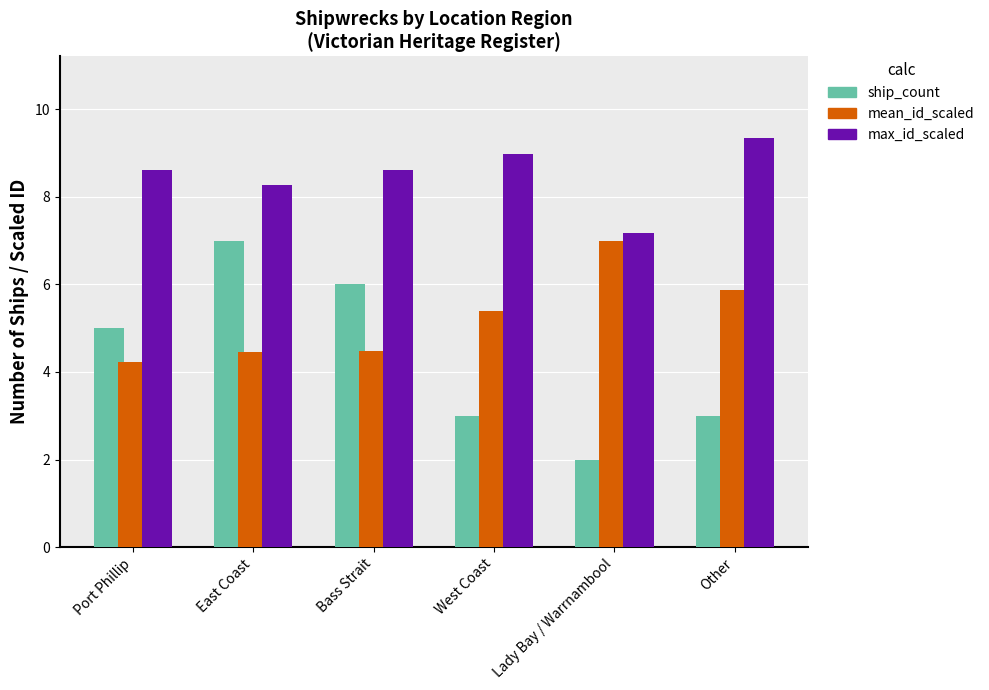

Which series has the largest total across all categories?

max_id_scaled